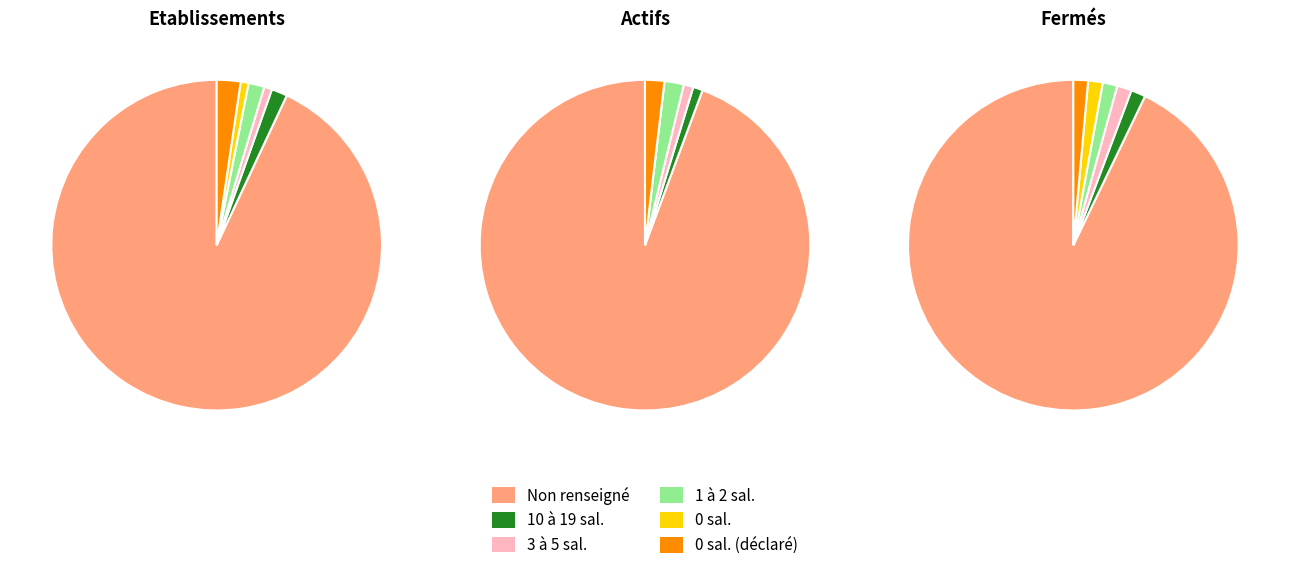

Does NN account for over 50% of the chart?

Yes